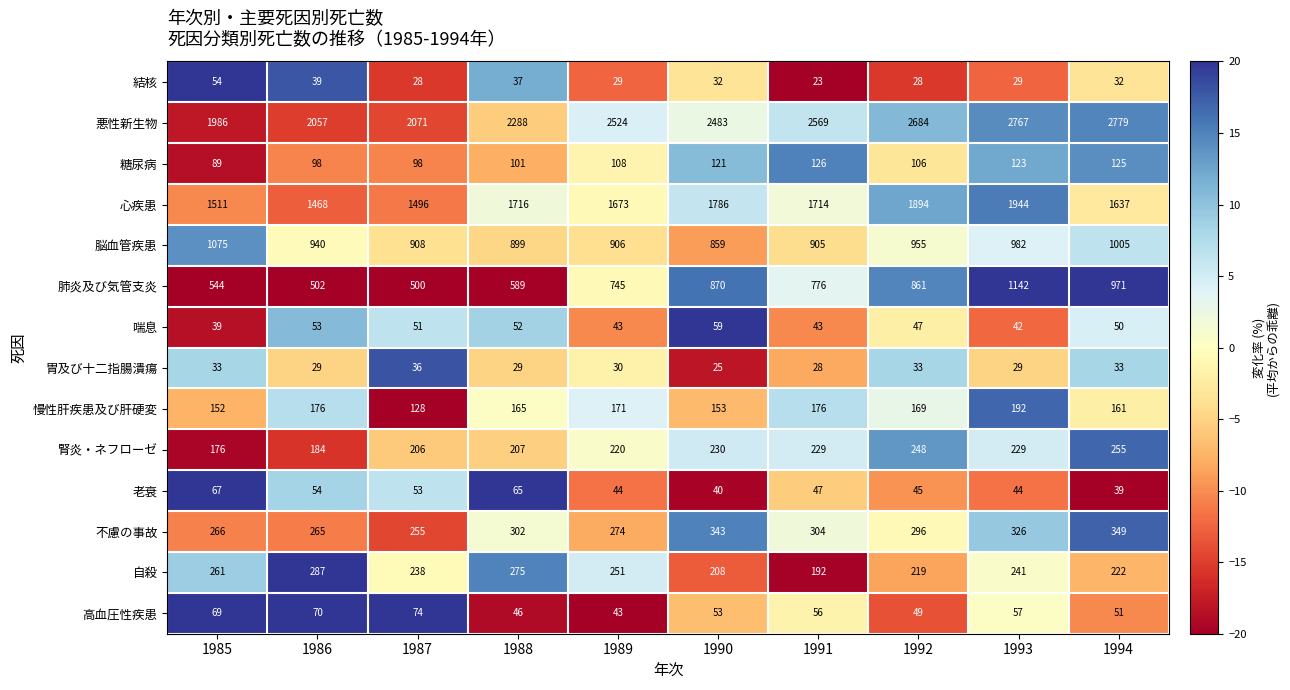

True or false: 不慮の事故 has a value of 120 at 1990.

False